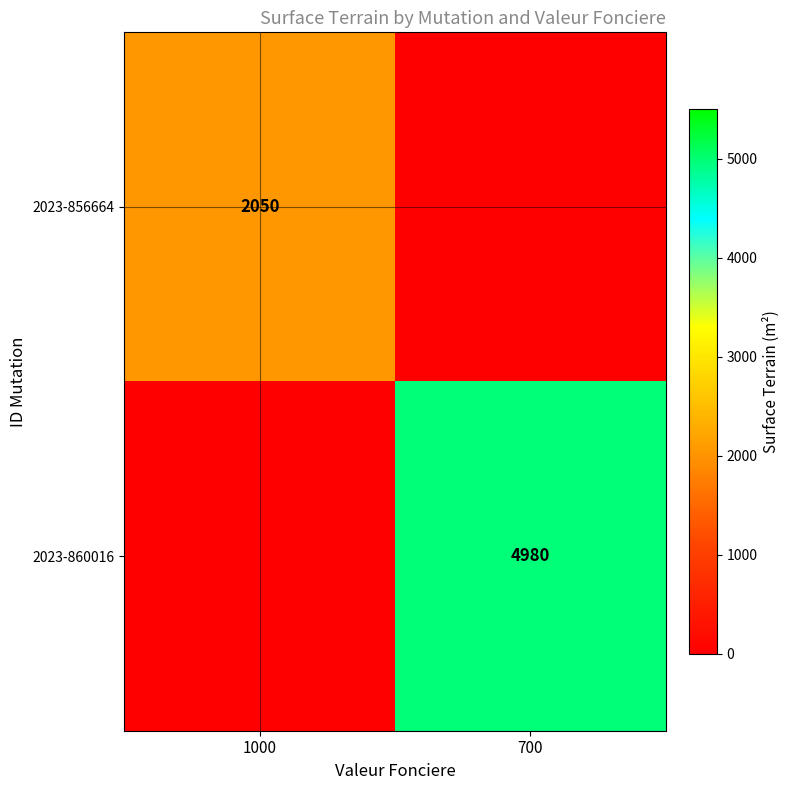

True or false: 2023-860016 has a value of 4980 at 700.

True